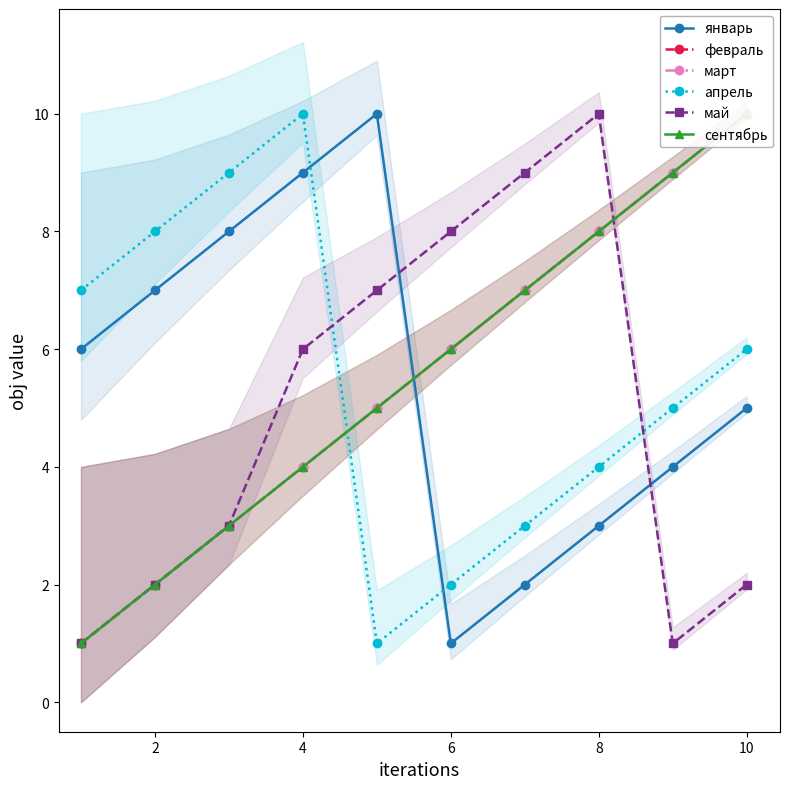

What are all the series names shown in the legend?

январь, февраль, март, апрель, май, сентябрь